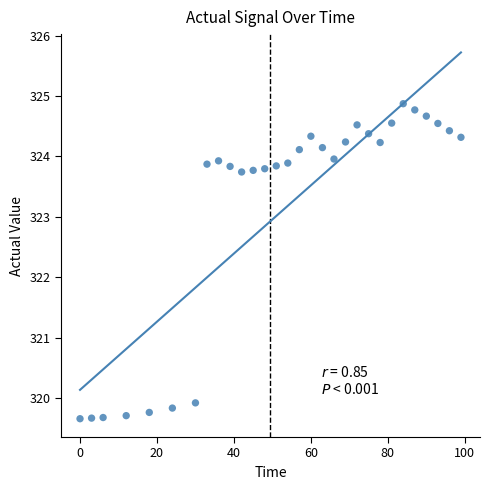

What is the range of X values (max minus min)?

99.0